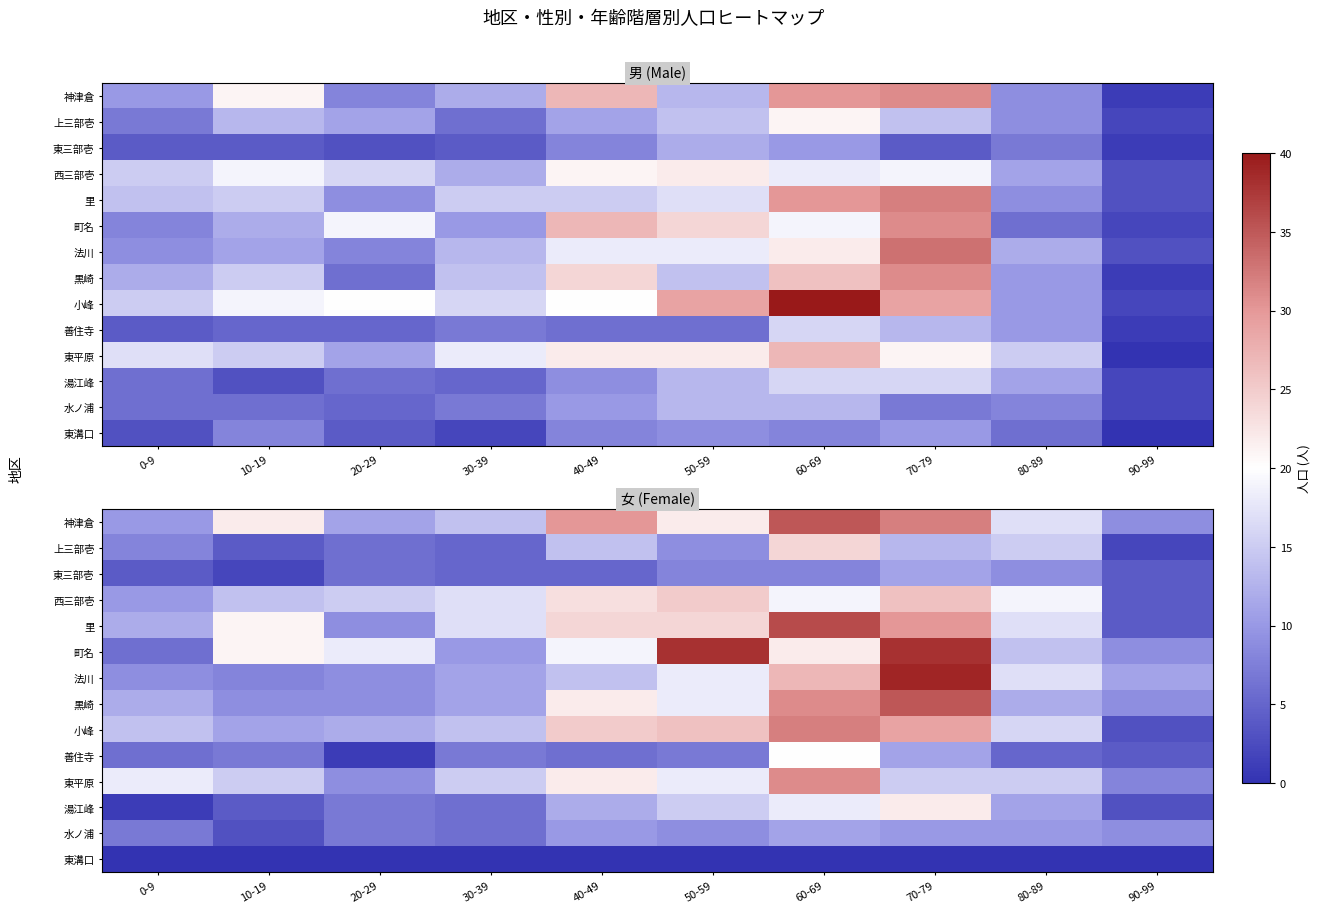

What is the sum of the 湯江峰 values at 0-9 and 70-79?

23